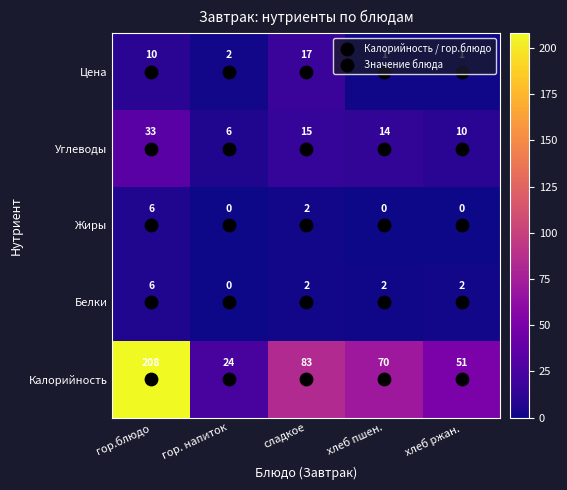

What is the sum of the Белки values at гор.блюдо and гор. напиток?

6